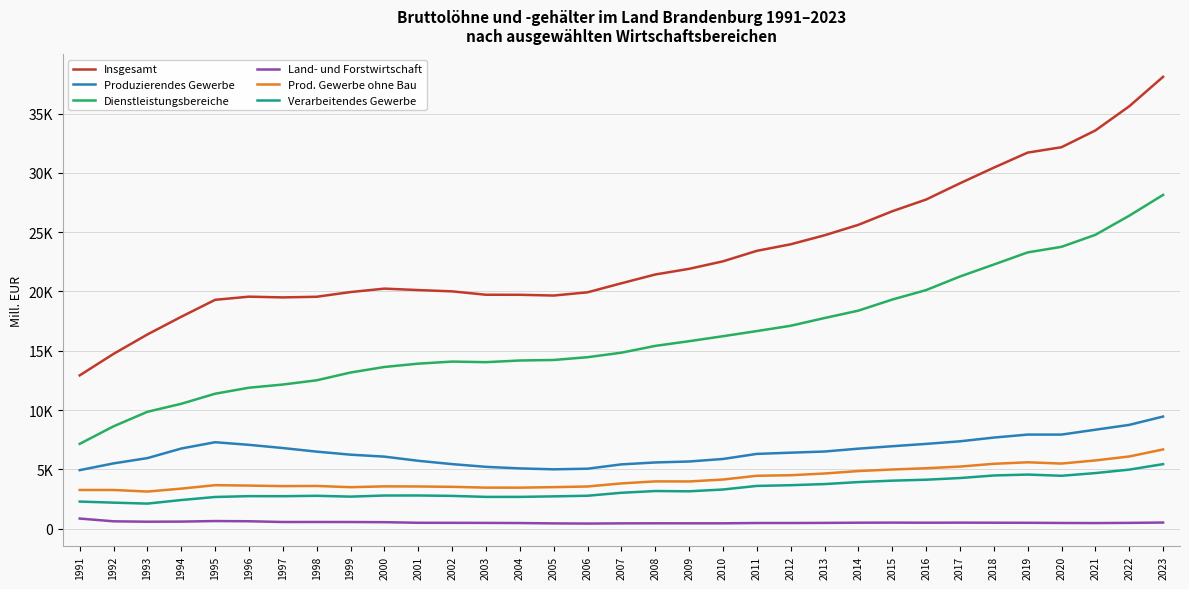

Does the chart have visible grid lines?

Yes